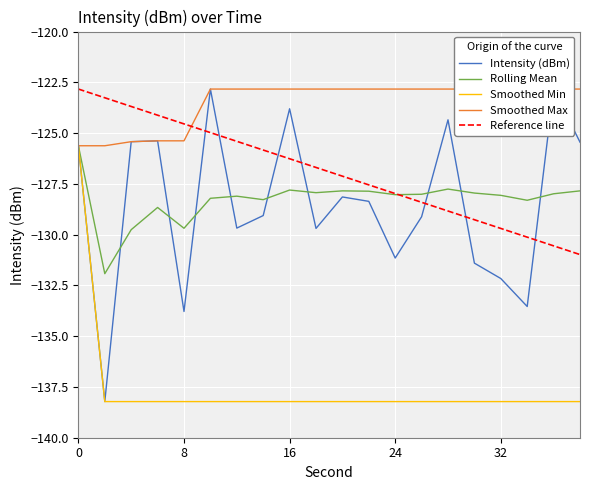

The Reference line series shows -179.0 at 6. True or false?

False